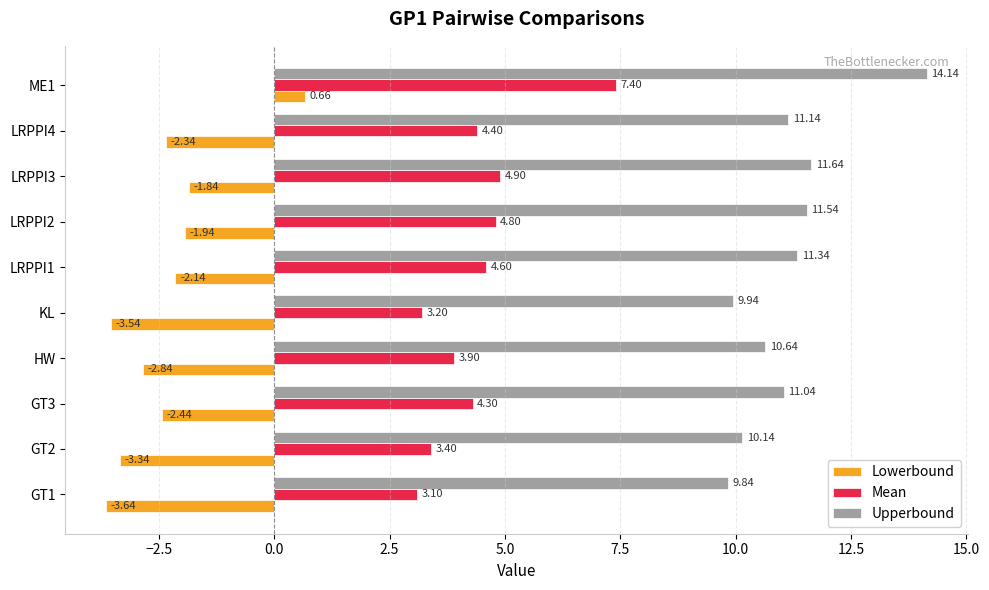

List the series in order of their overall mean, highest first.

Upperbound, Mean, Lowerbound